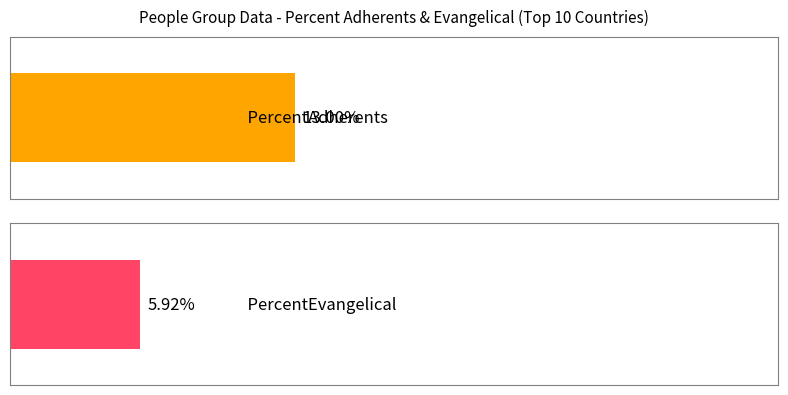

The Maximum utilization series shows 1.2 at South Africa. True or false?

False